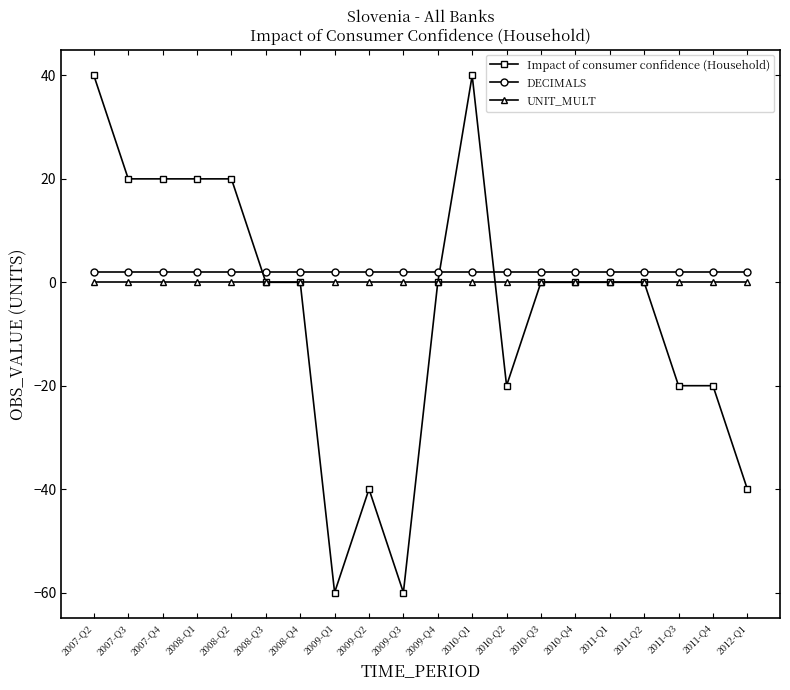

List the series in order of their peak value, lowest first.

UNIT_MULT, DECIMALS, Impact of consumer confidence (Household)